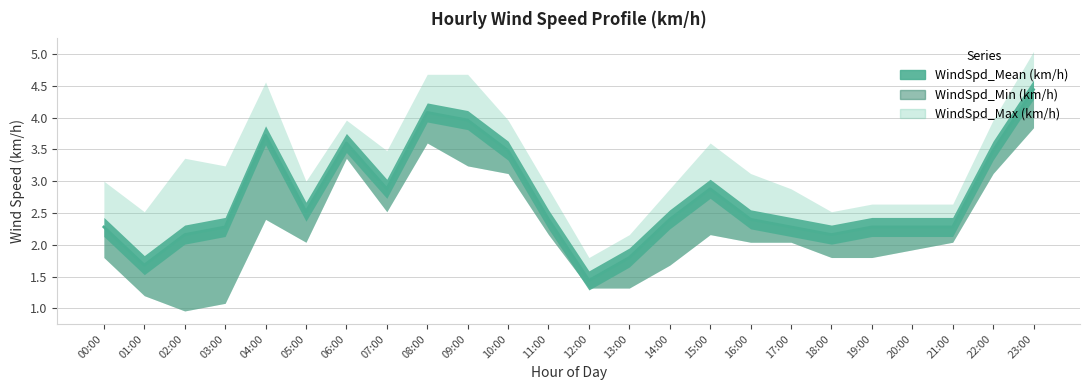

Where does the WindSpd_Max (km/h) series first go above 2?

00:00